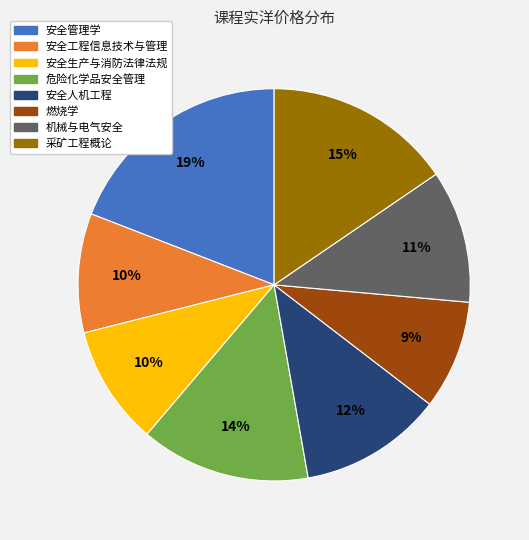

How many segments does this pie chart have?

8